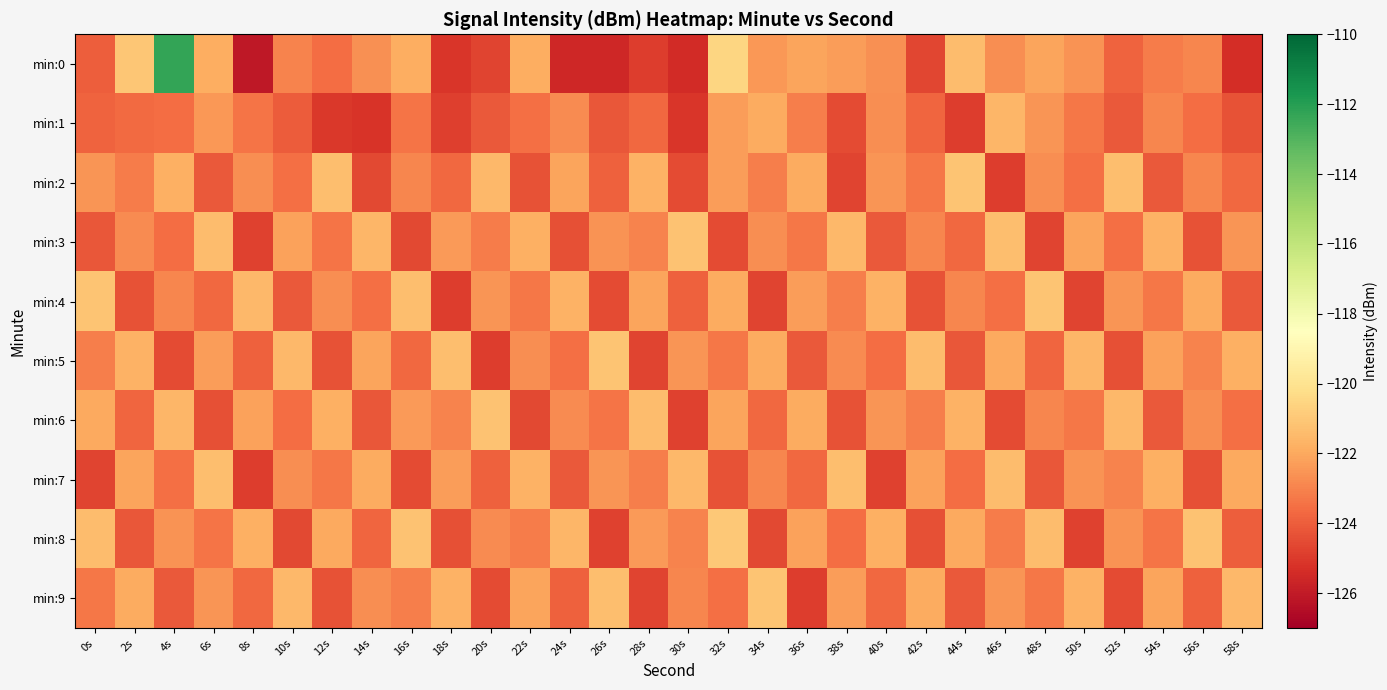

Which label corresponds to the largest value in the chart?

4s